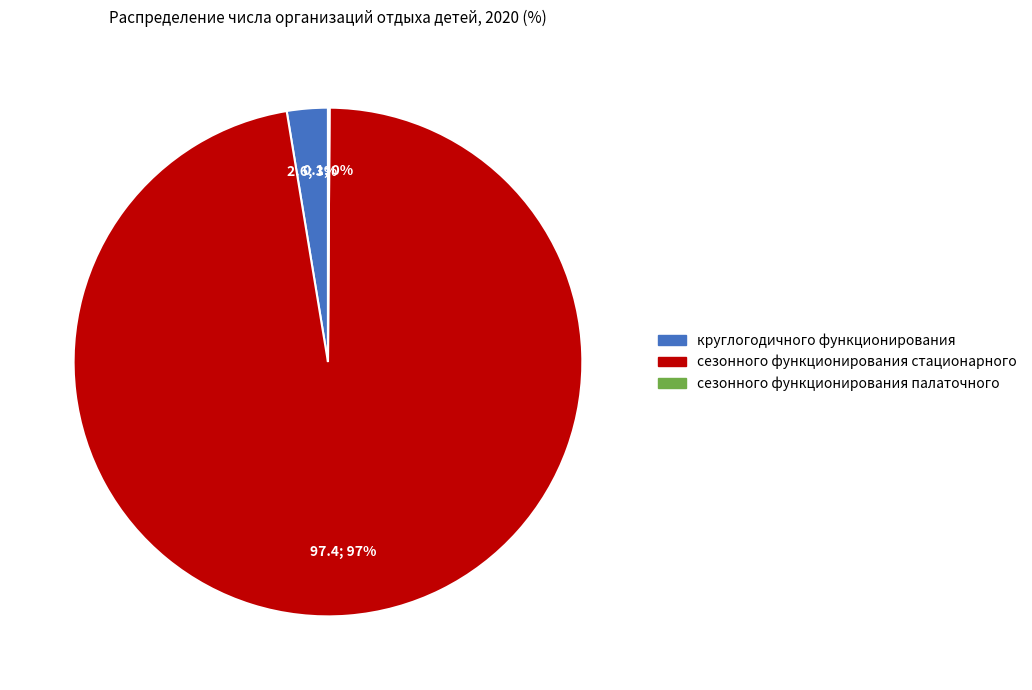

Which slice is the largest?

сезонного функционирования стационарного